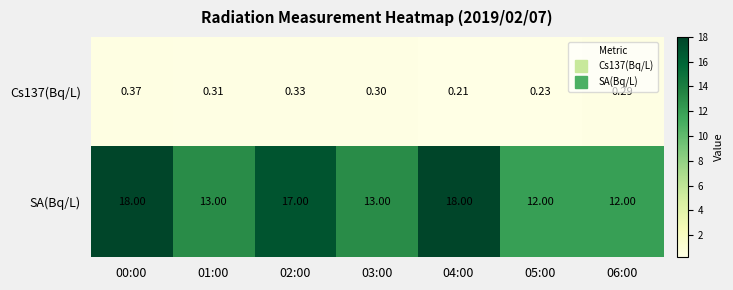

Which series has the largest range (max minus min)?

SA(Bq/L)